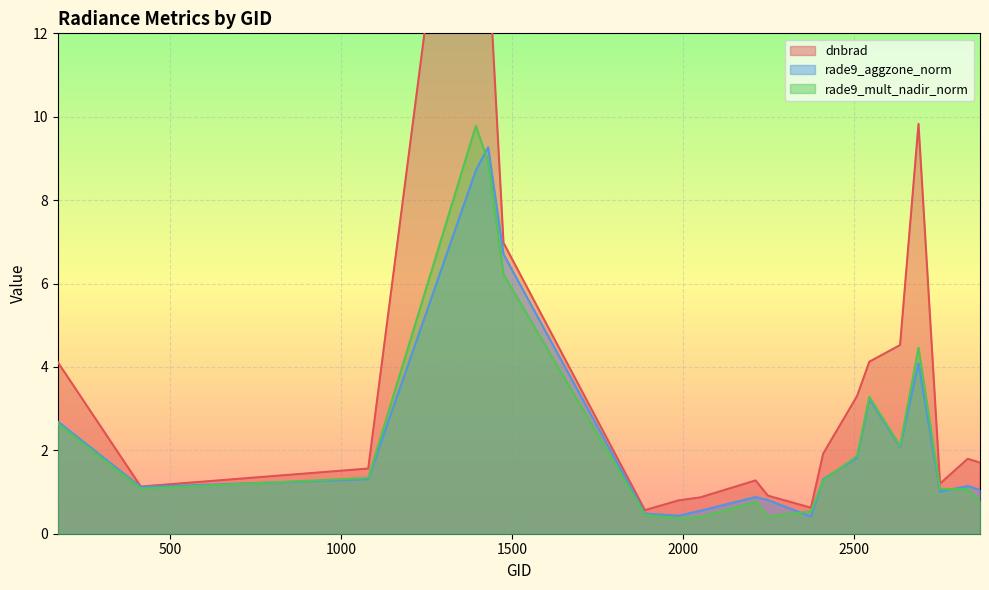

What is the difference between the maximum and minimum values in the rade9_aggzone_norm series?

8.9